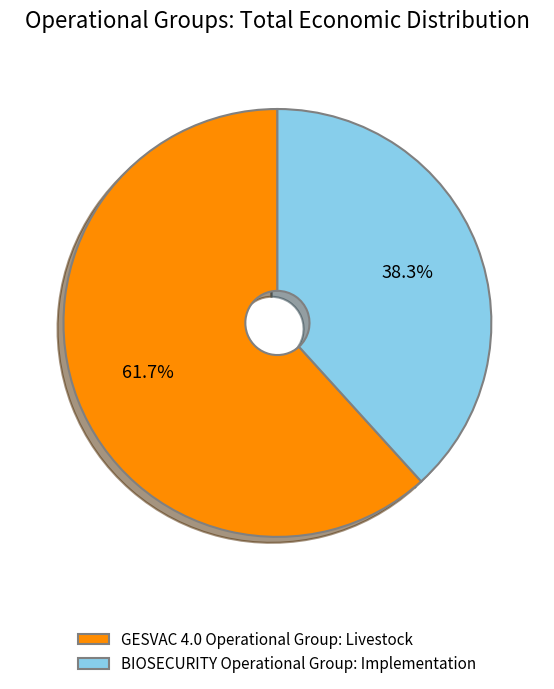

How many segments does this pie chart have?

2